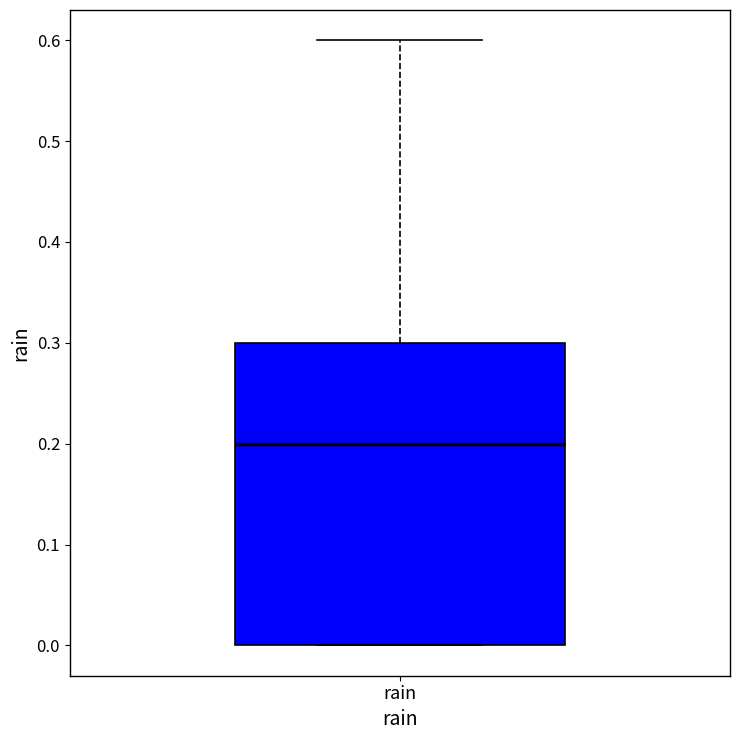

Where does the upper whisker of the box for rain end on the y-axis? The values are not printed on the chart, so give them approximately, as read against the axis.

0.6